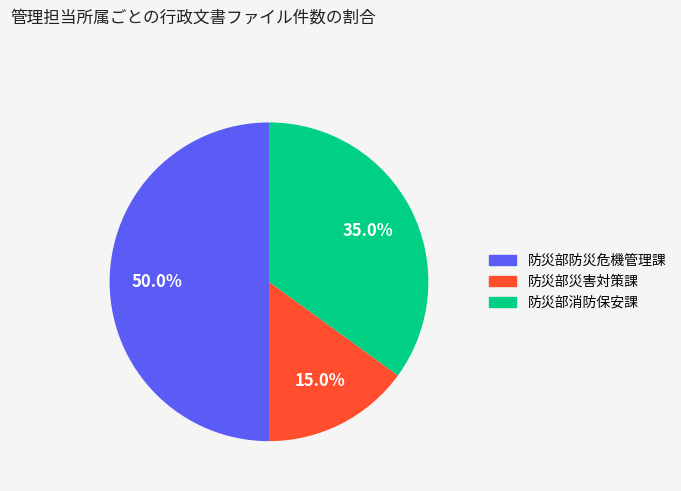

To the nearest percent, what is the average slice percentage?

33%